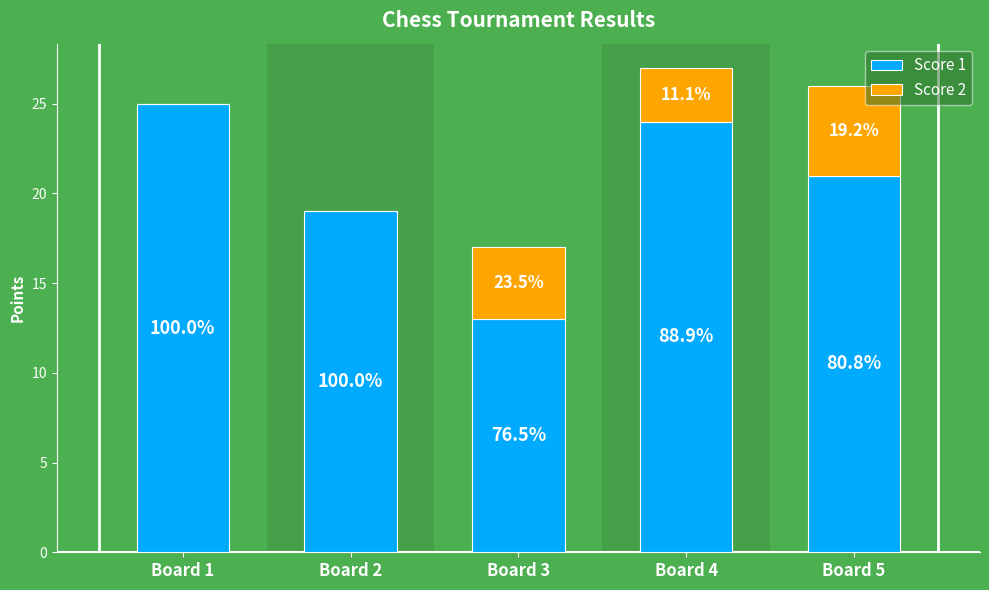

Are the bars grouped side by side (vs. stacked)?

No